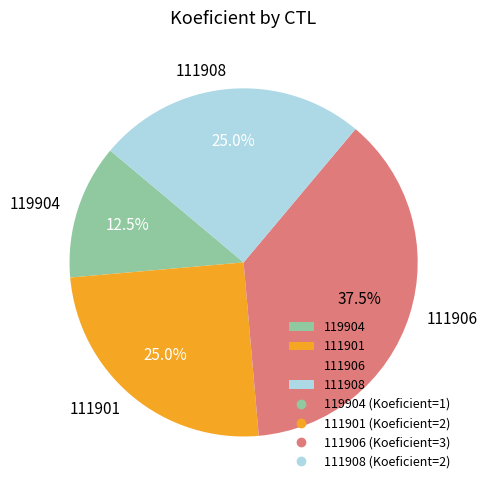

What percentage is NOT represented by 111908?

75.0%